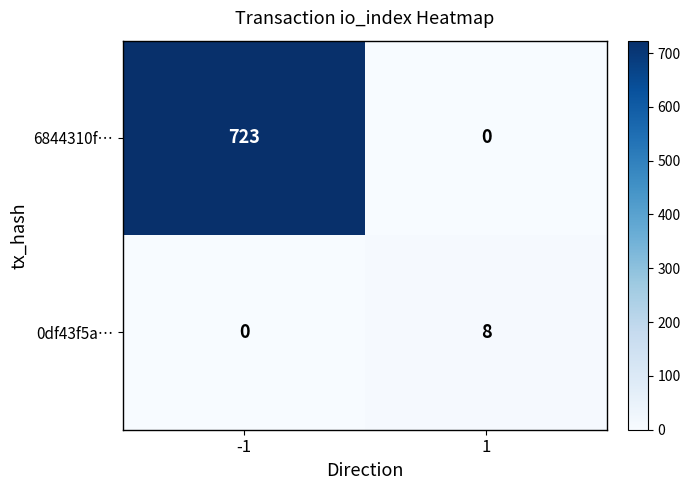

Reading left to right, what are all the values shown in this chart?

6844310f…: -1=723	1=0
0df43f5a…: -1=0	1=8